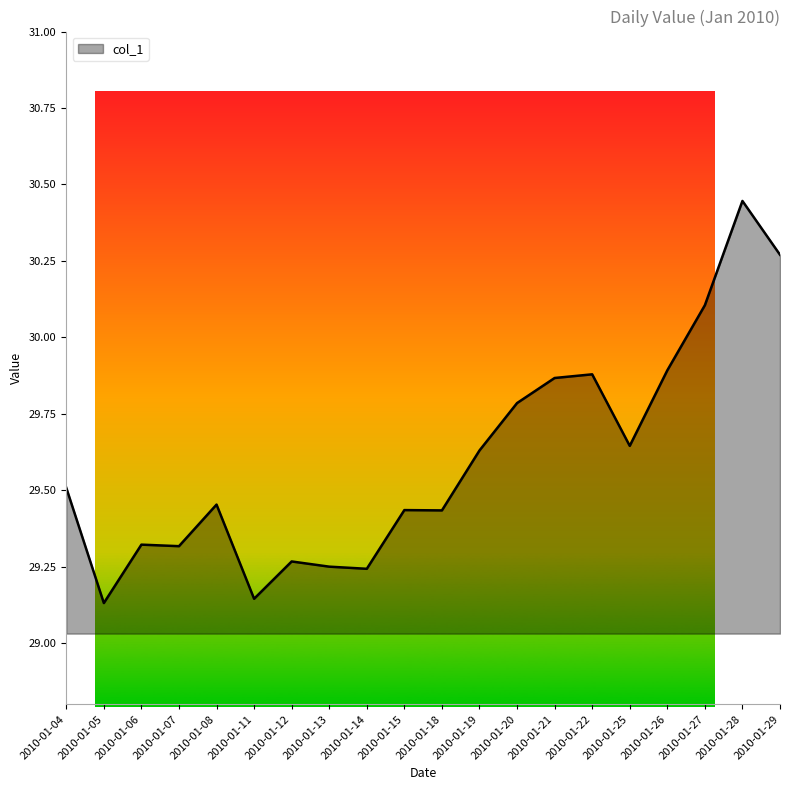

What is the difference between the maximum and minimum values?

1.3